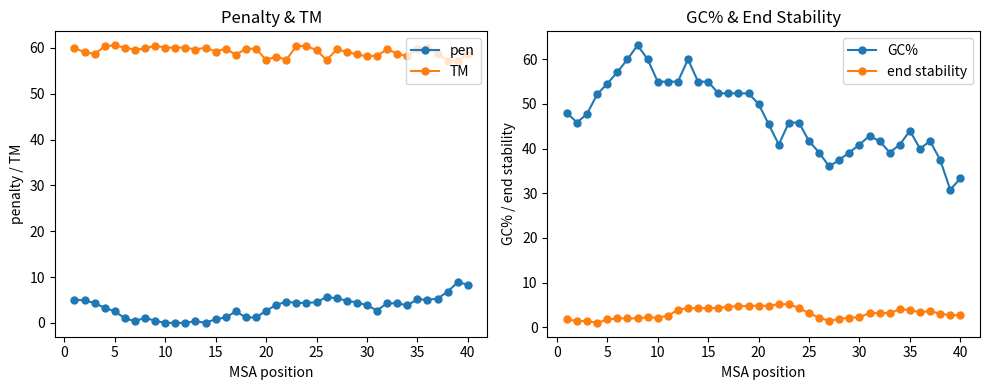

The value of TM at 25 is 29.4. True or false?

False